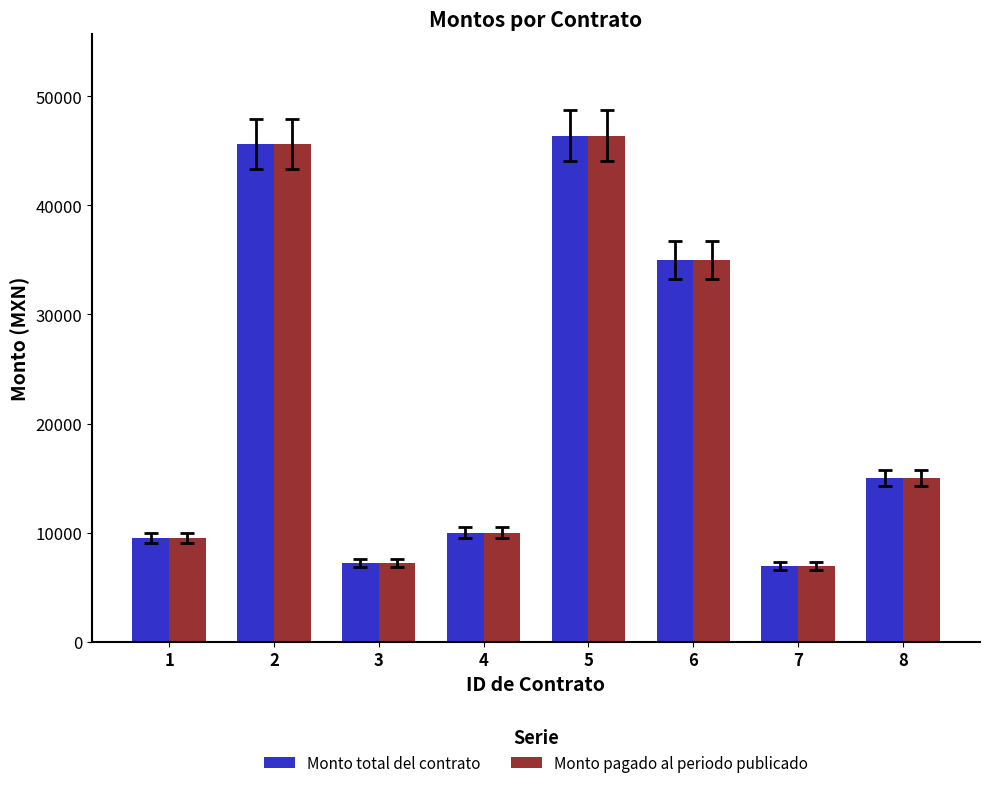

Reading left to right, list all the values displayed in this chart.

Monto total del contrato: 9488.8	45600.0	7200.0	10000.0	46400.0	35000.0	6960.0	15000.0
Monto pagado al periodo publicado: 9488.8	45600.0	7200.0	10000.0	46400.0	35000.0	6960.0	15000.0